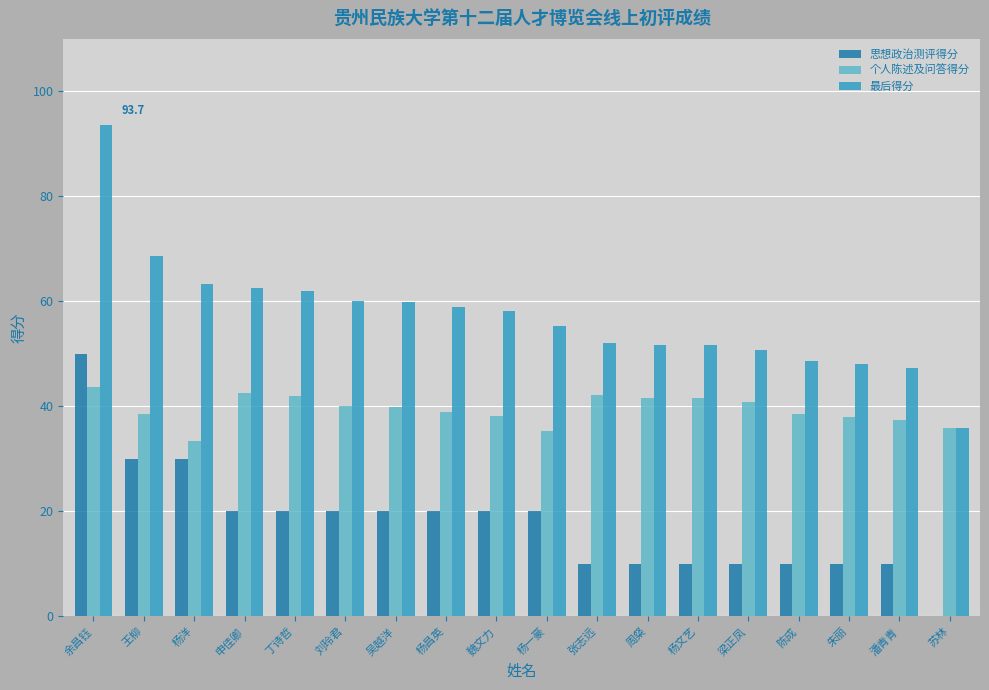

What is the sum of all 思想政治测评得分 values?

320.0